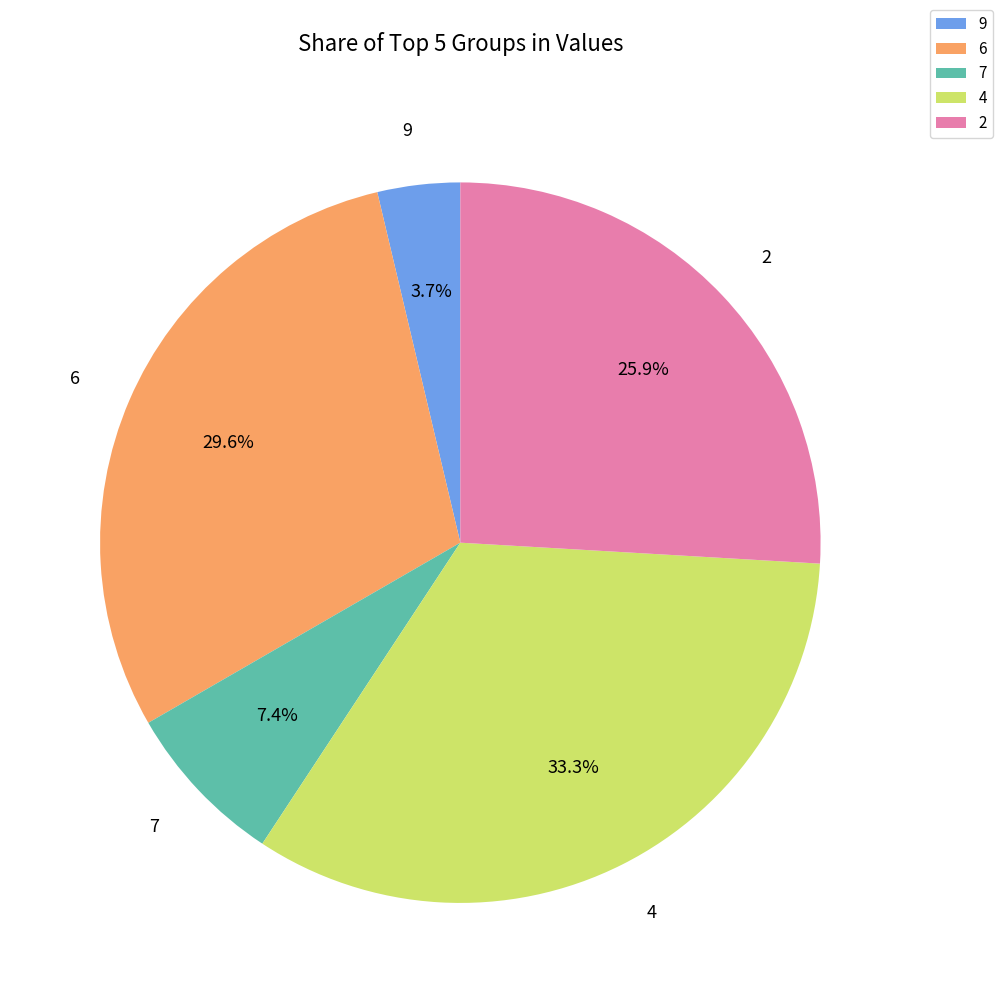

Is 7 the majority of the pie?

No